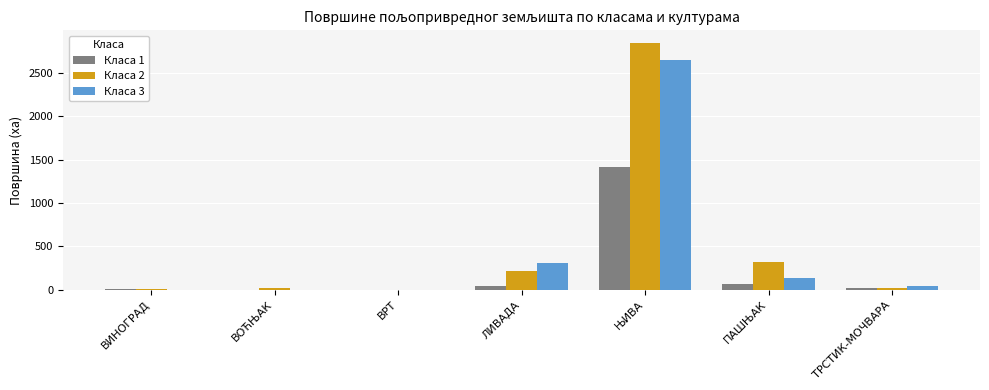

Is the value of Класа 1 at ЛИВАДА greater than the value of Класа 3 at ВИНОГРАД?

Yes